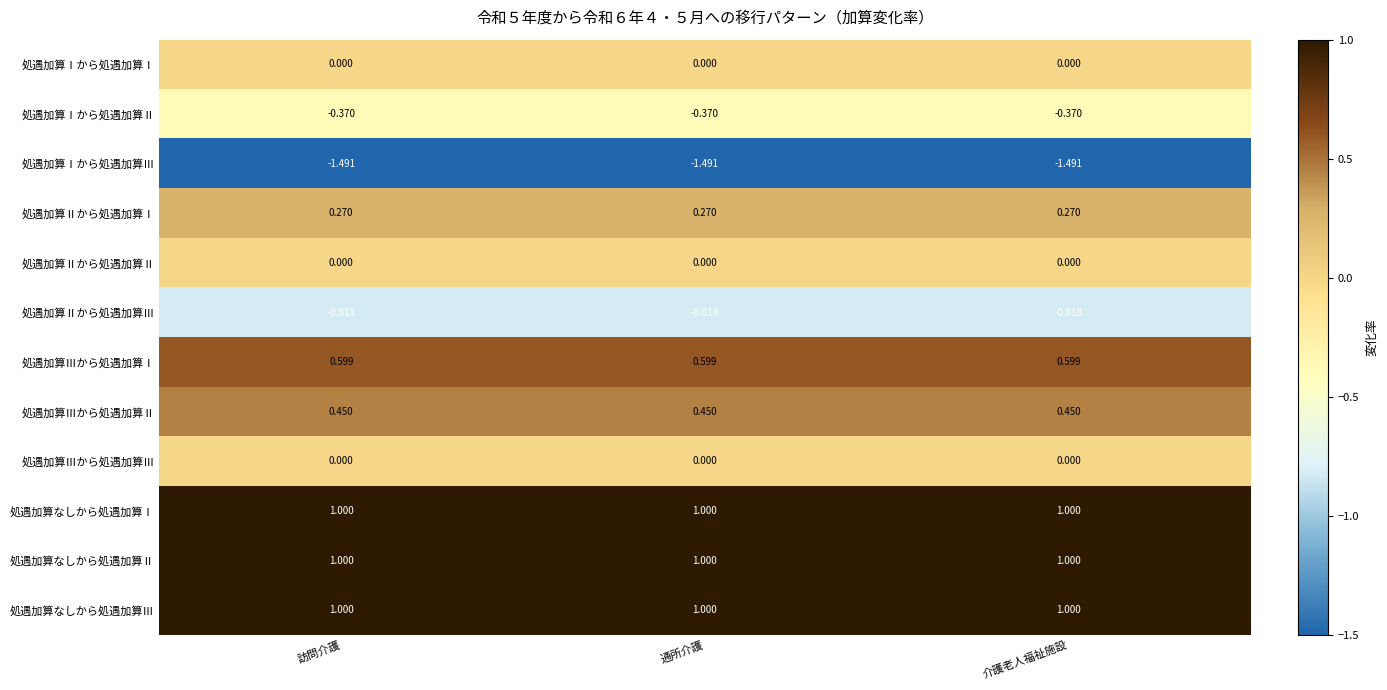

Is the value of 処遇加算Ⅲから処遇加算Ⅲ at 訪問介護 greater than the value of 処遇加算Ⅱから処遇加算Ⅰ at 介護老人福祉施設?

No